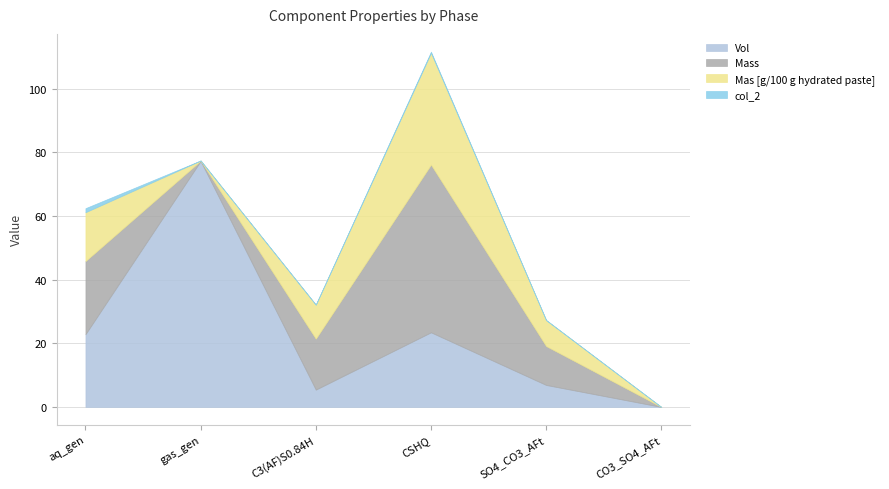

How many interior local peaks does the col_2 series have?

1